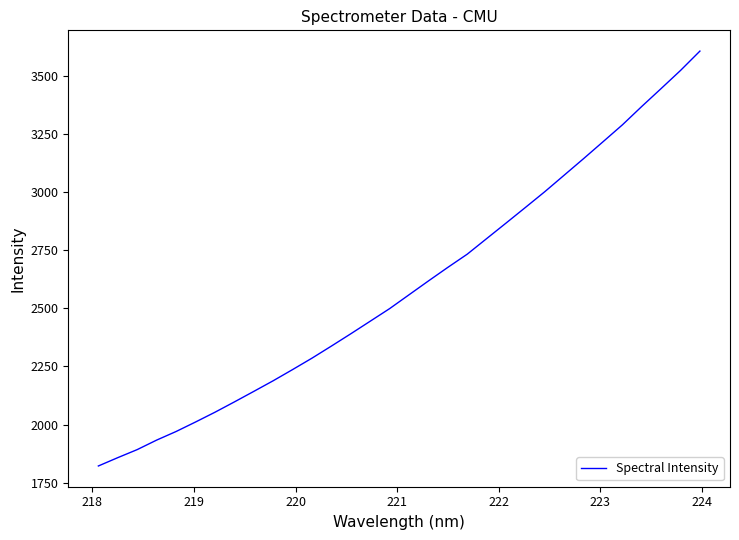

What is the difference between the maximum and minimum values?

1784.3